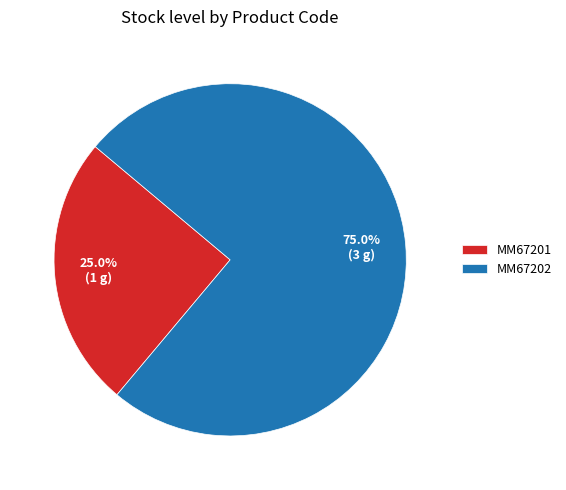

What percentage is the MM67202 slice, to the nearest percent?

75%